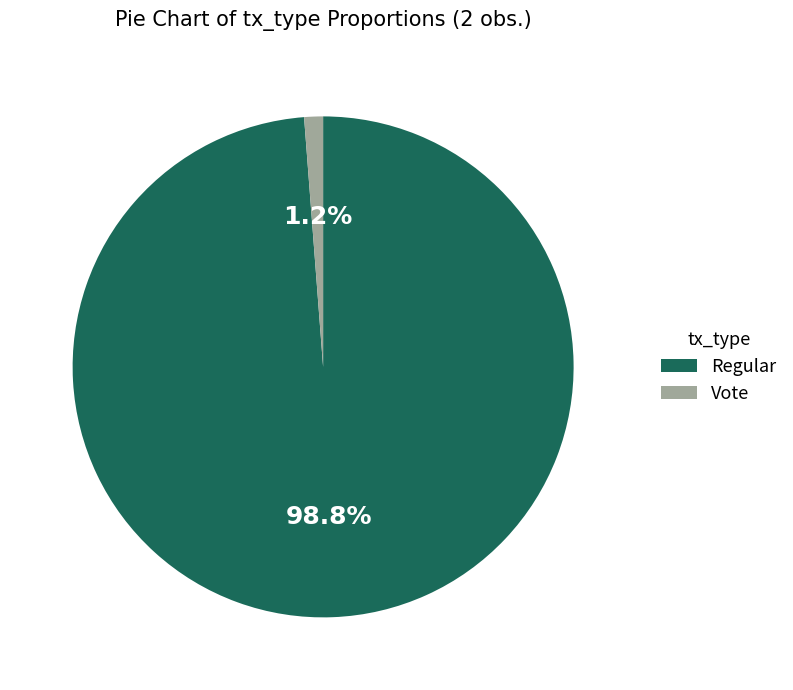

The Vote slice represents 1% of the pie. True or false?

True